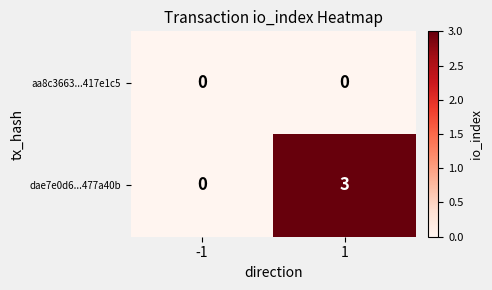

At which category does the chart reach its peak across all series?

1